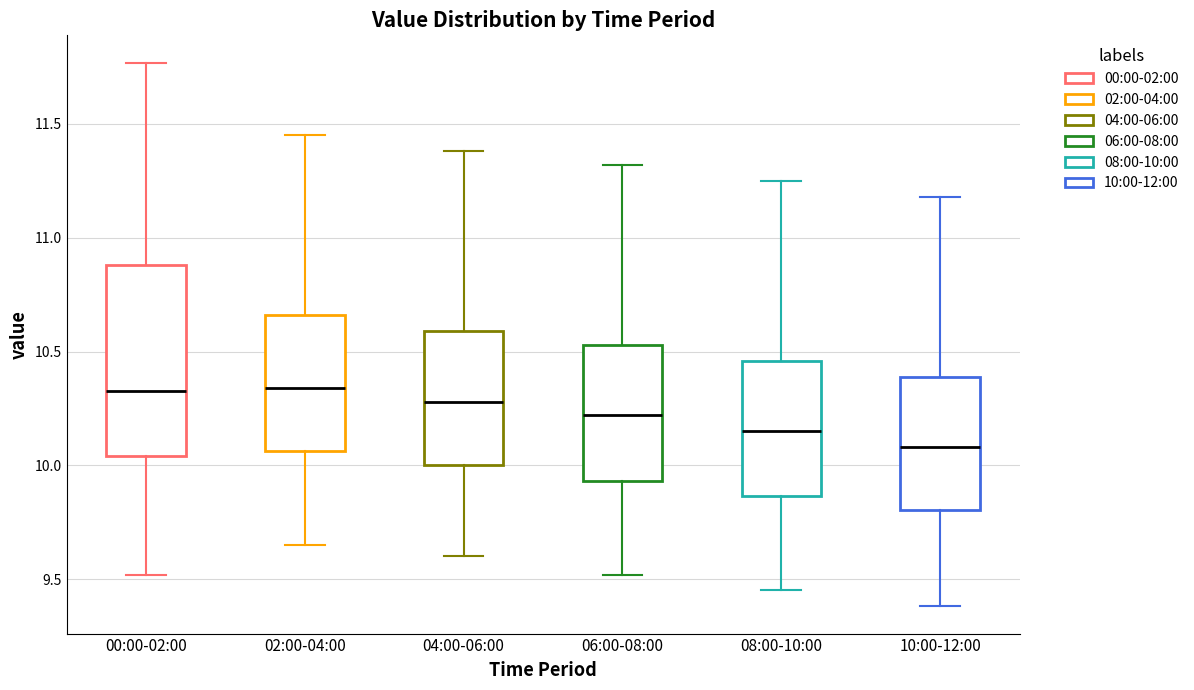

Comparing the boxes themselves (not the whiskers), which one is the tallest?

00:00-02:00